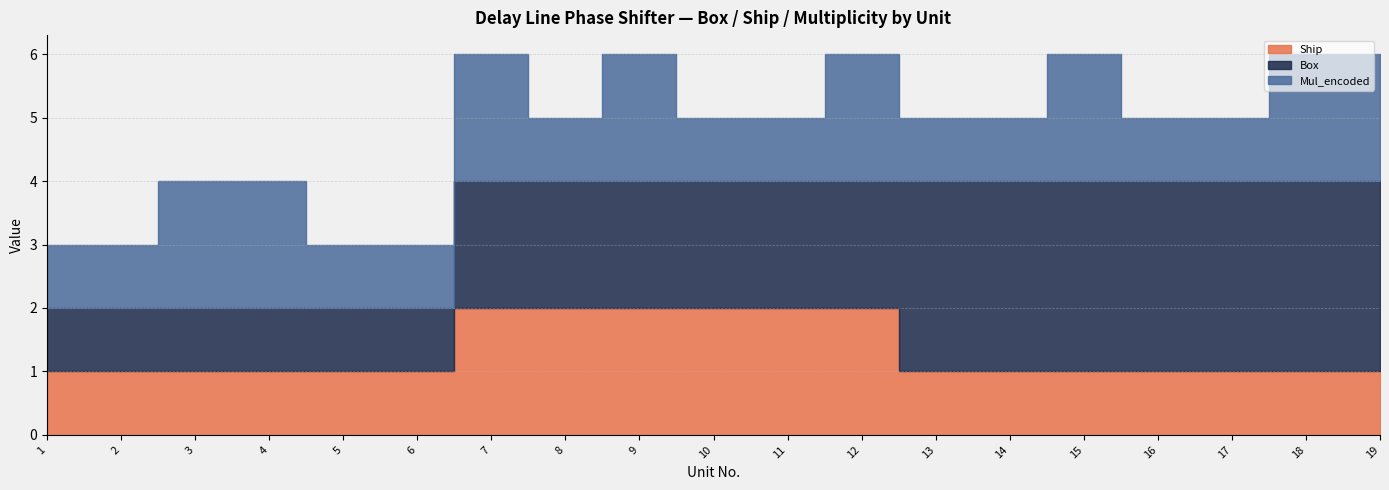

How many values in the Box series exceed 2?

7